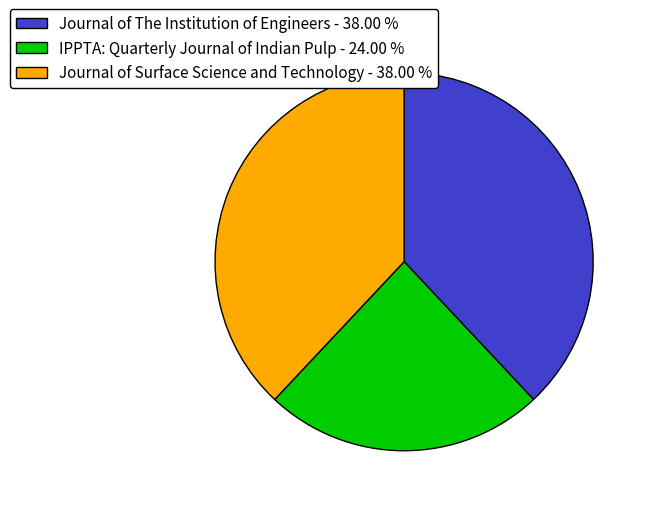

Is there any slice that represents more than half of the pie?

No